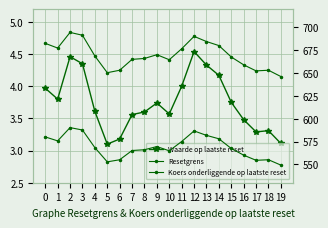

True or false: Resetgrens and Koers onderliggende op laatste reset cross at least once.

False